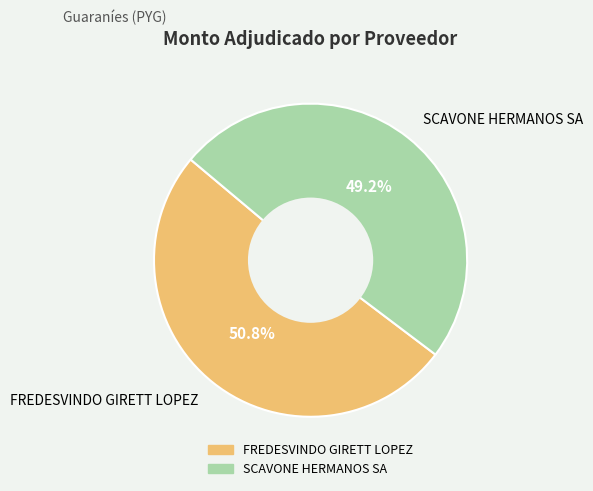

What percentage do SCAVONE HERMANOS SA and FREDESVINDO GIRETT LOPEZ together represent?

100.0%